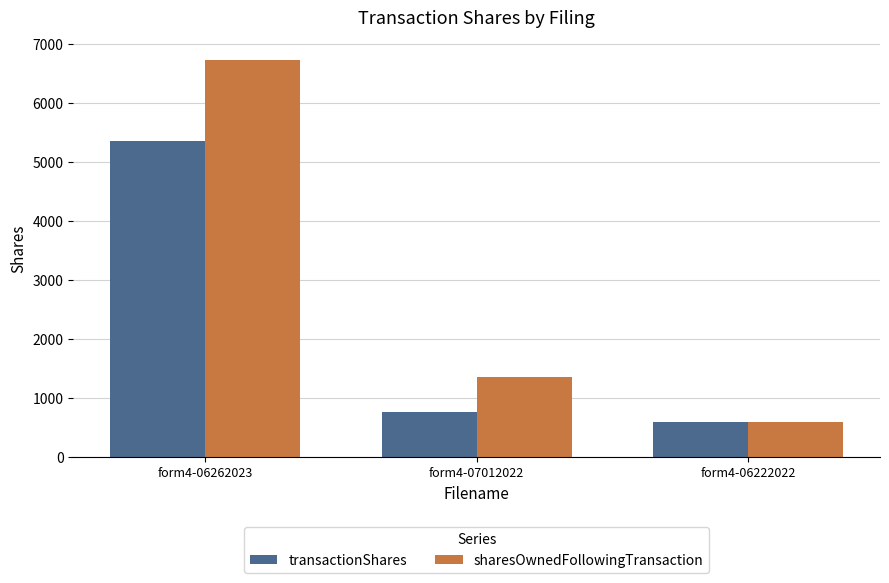

At which category does the chart reach its peak across all series?

form4-06262023